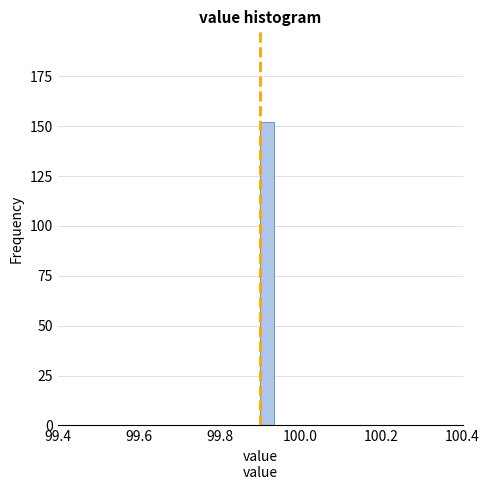

Read against the x-axis, roughly where is the centre of the tallest bar?

99.92